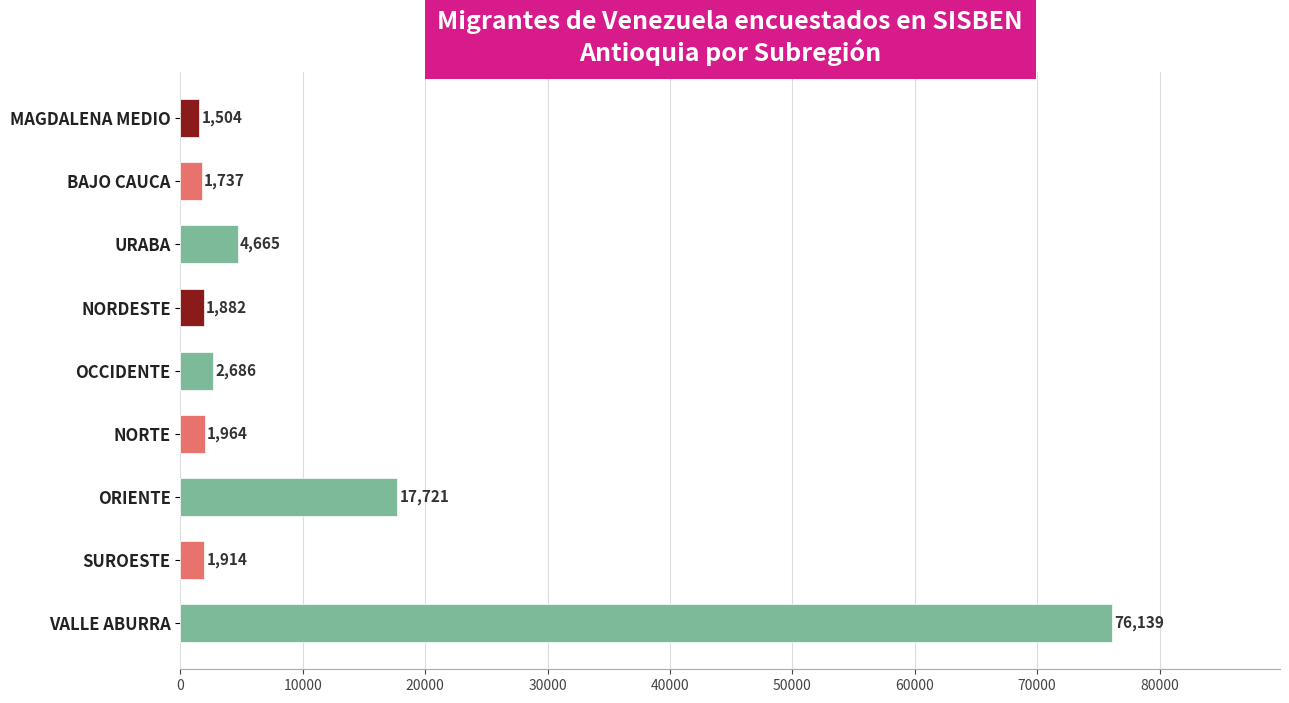

What position from the top is NORTE?

6